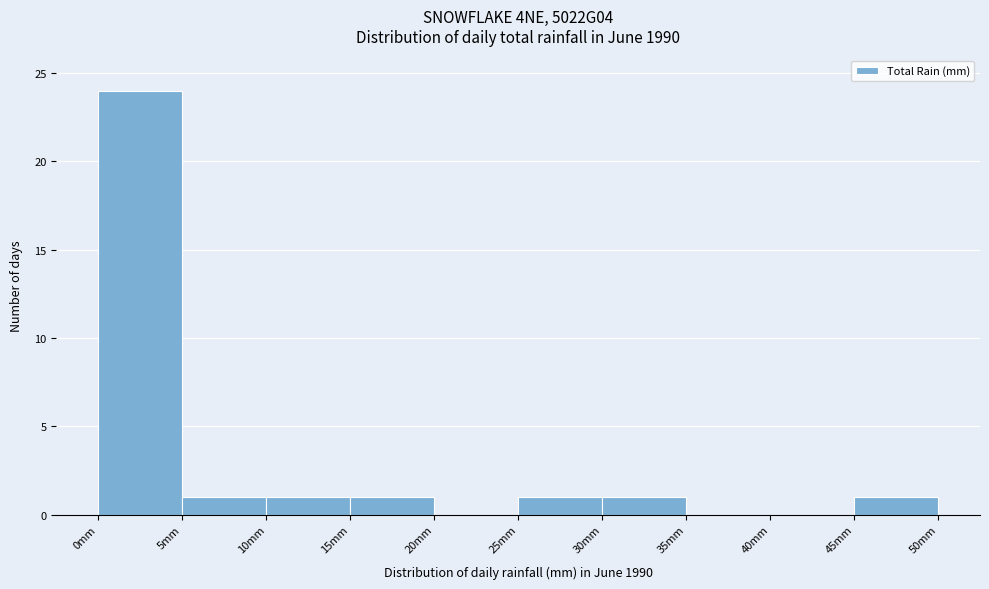

How tall is the bar that spans 15 to 20 on the x-axis? The values are not printed on the chart, so give them approximately, as read against the axis.

1